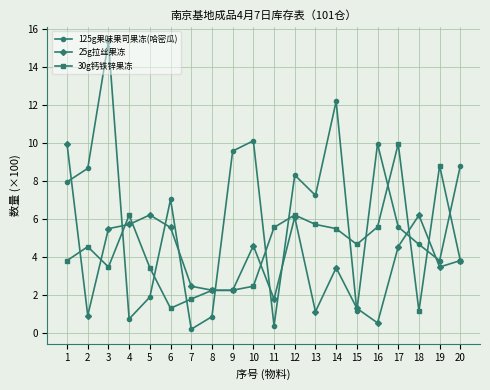

Where is the first local maximum for 30g钙铁锌果冻?

2